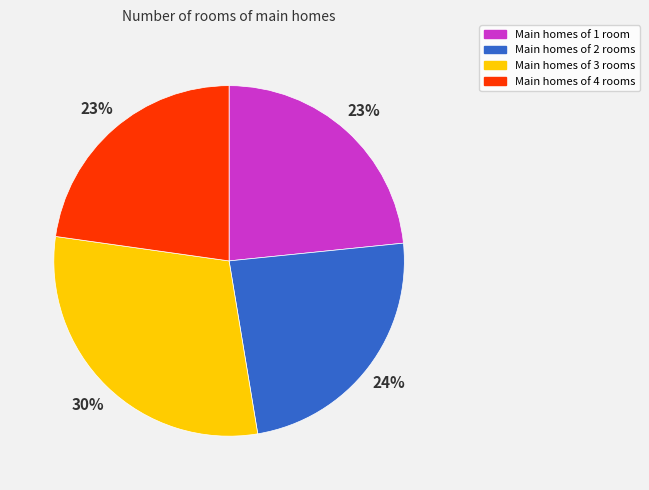

Count the number of slices in the pie.

4